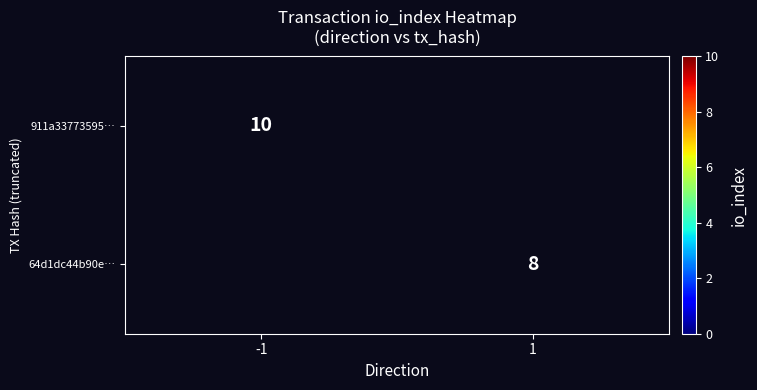

Is it true that 64d1dc44b90e… equals 8 at 1?

True